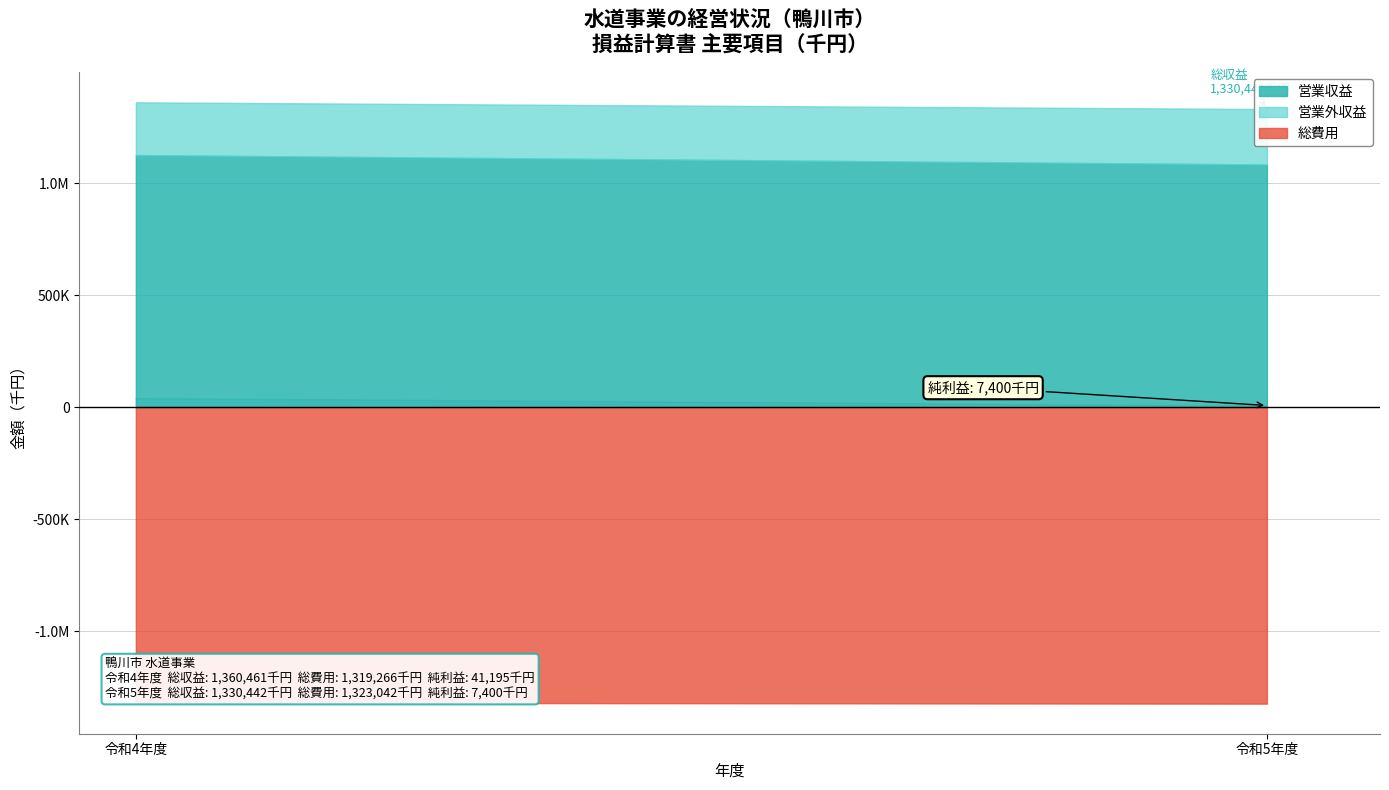

Reading left to right, transcribe all the data shown in this chart.

総収益: 令和4年度=1360461	令和5年度=1330442
総費用: 令和4年度=1319266	令和5年度=1323042
経常収益: 令和4年度=1360461	令和5年度=1330442
営業収益: 令和4年度=1125046	令和5年度=1082939
営業外収益: 令和4年度=235415	令和5年度=247503
純利益: 令和4年度=41195	令和5年度=7400